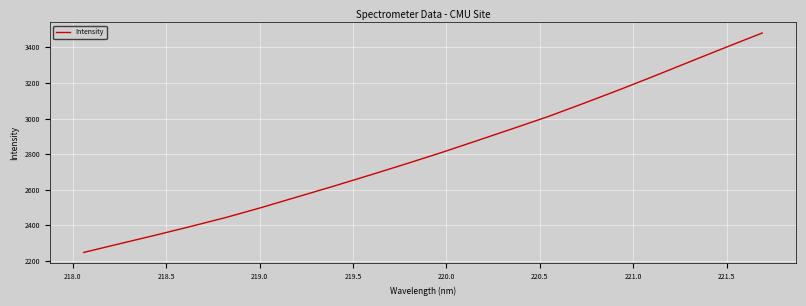

What is the difference between the maximum and minimum values?

1233.2